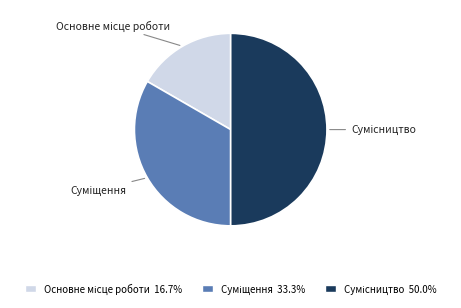

What is the ratio of the value at Сумісництво to the value at Суміщення?

1.5